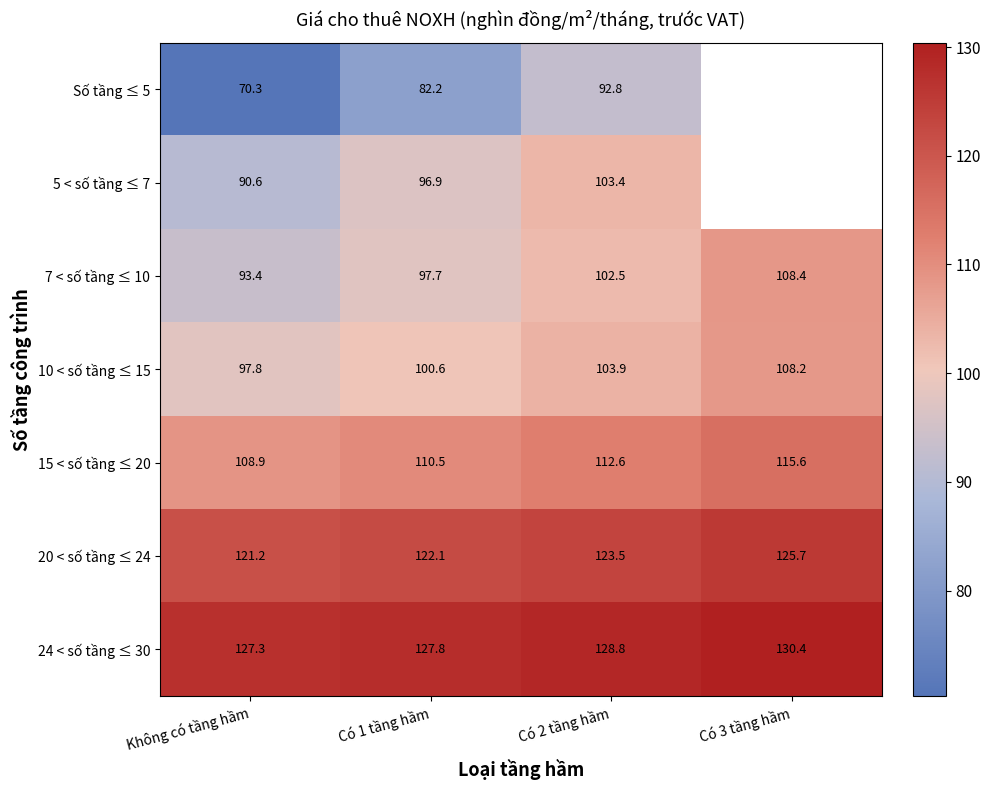

What is the difference between the second highest and minimum values in the 7 < số tầng ≤ 10 series?

9.1